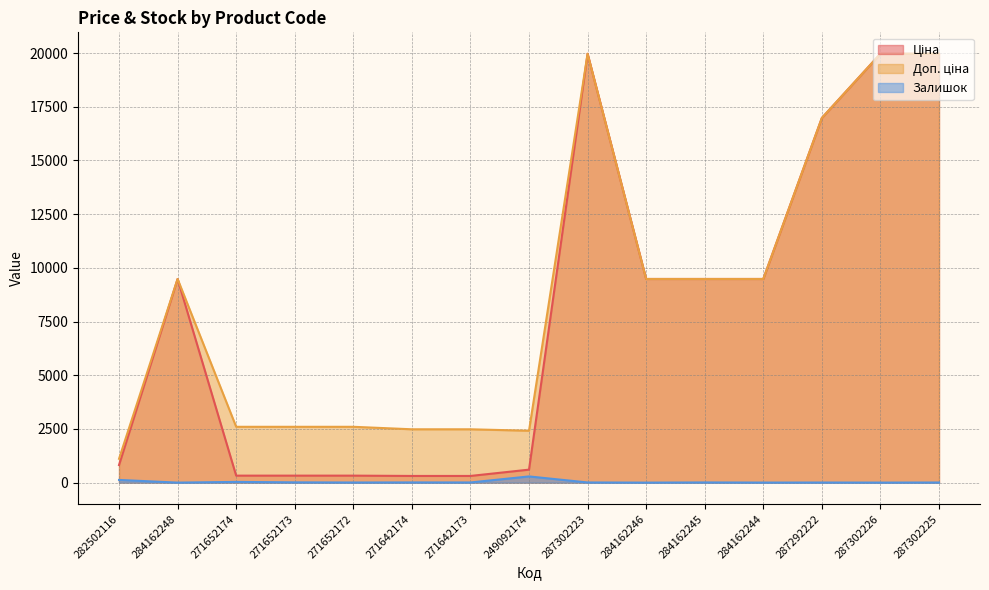

Which label corresponds to the largest value in the chart?

287302223